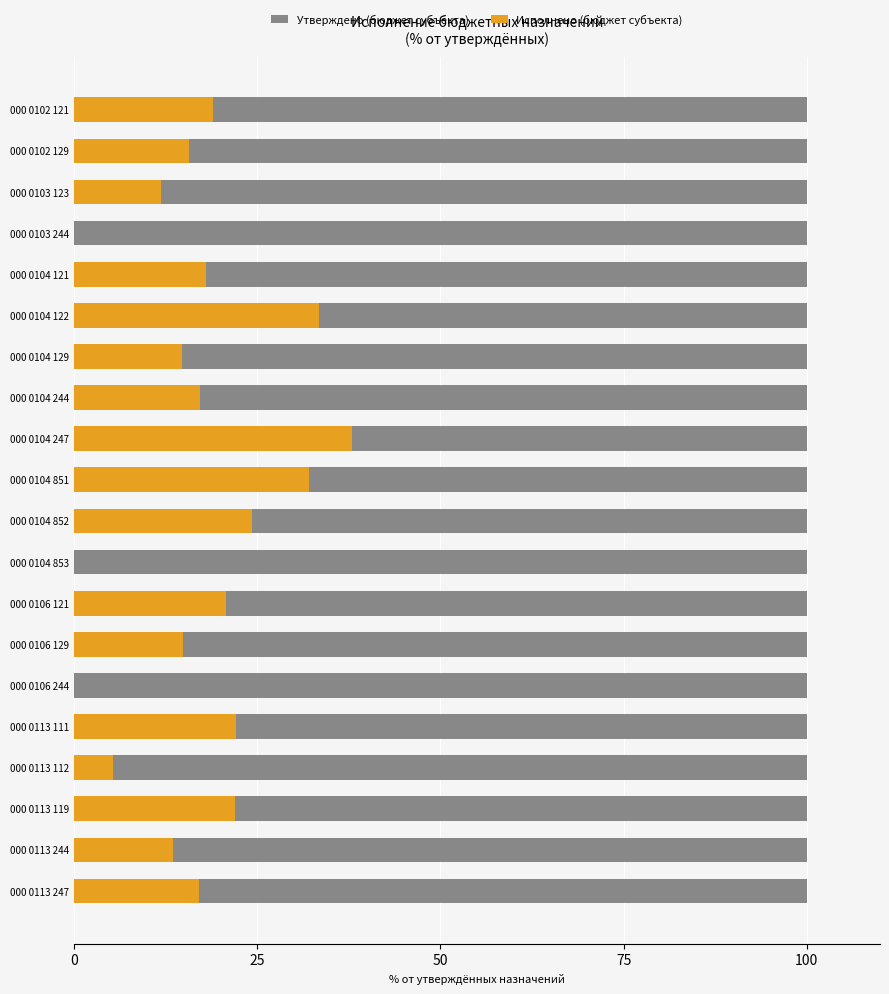

What is the maximum value shown in the chart?

37.9